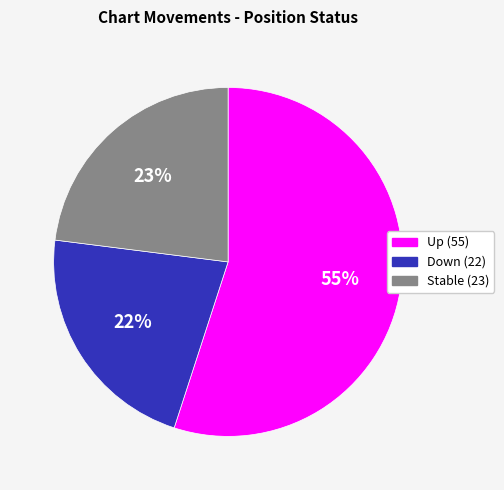

To the nearest percent, what is the difference between the largest and smallest slice percentages?

33%